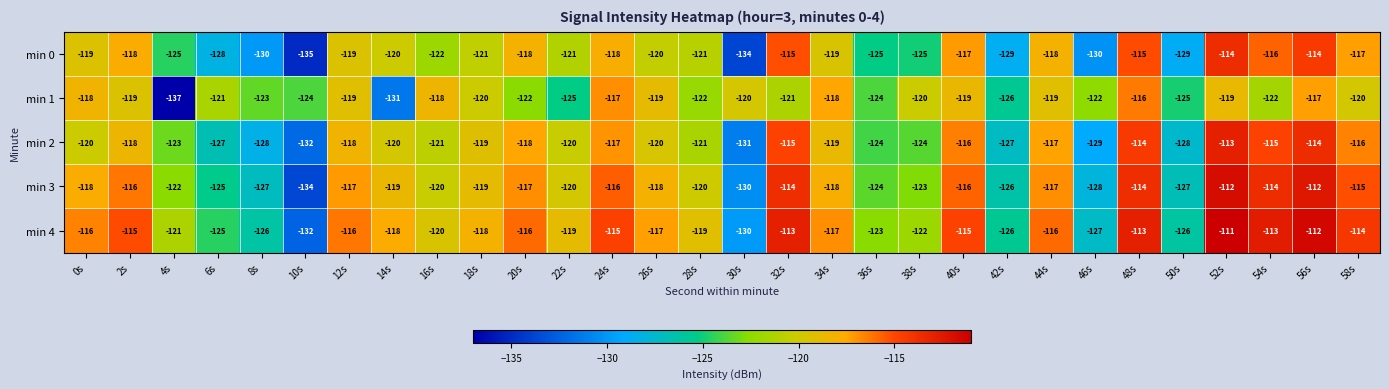

How many series are shown in this chart?

5